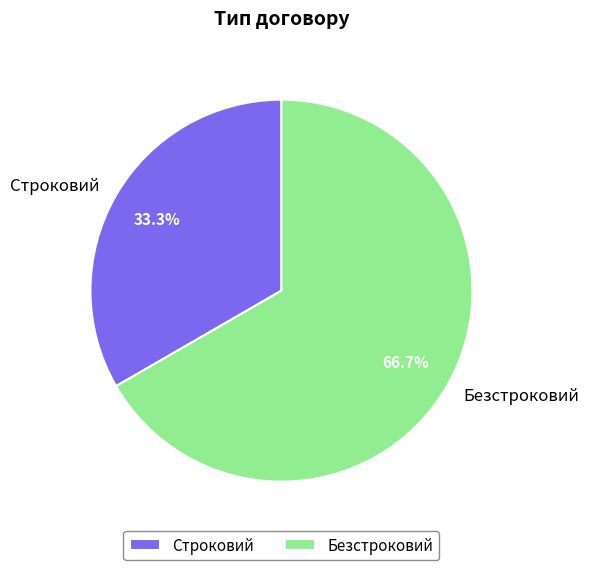

How many slices are in this pie chart?

2